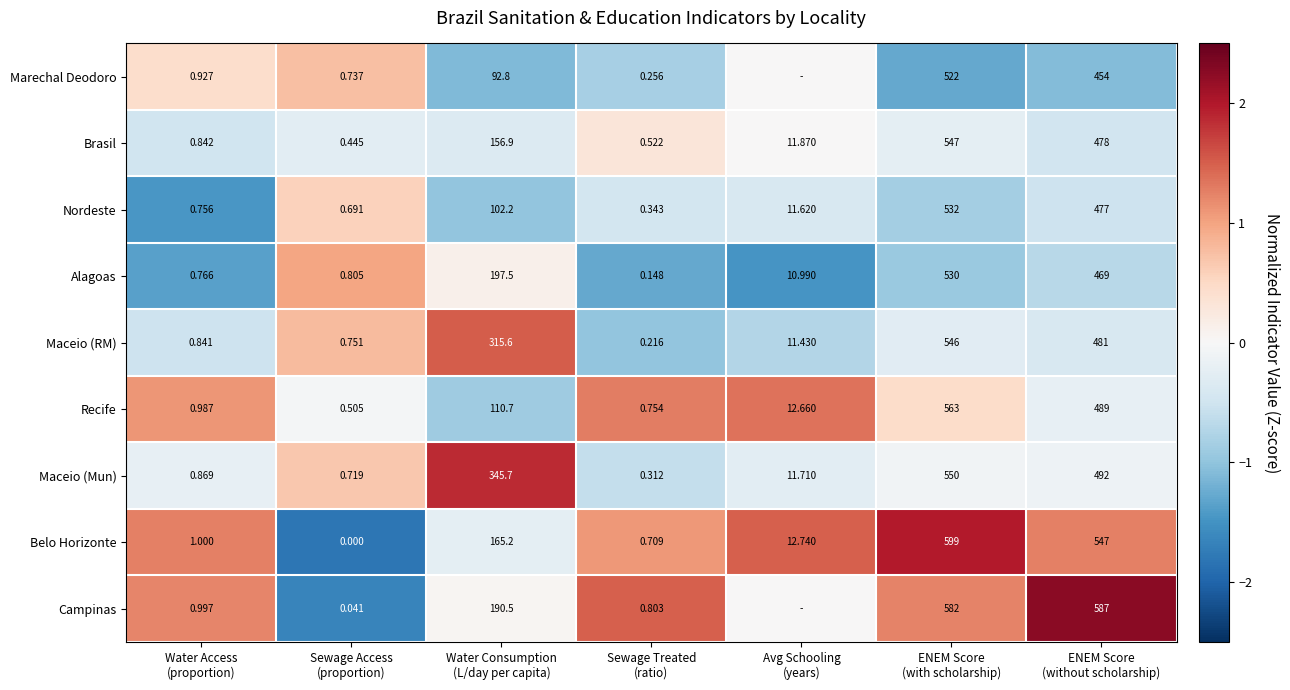

Count the number of data series in this chart.

9